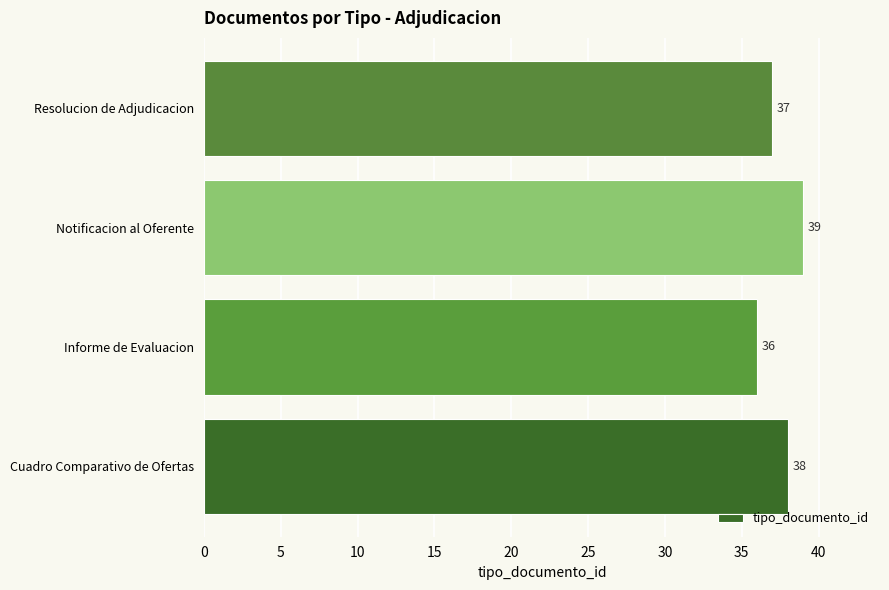

Which has a higher value, Cuadro Comparativo de Ofertas or Informe de Evaluacion?

Cuadro Comparativo de Ofertas